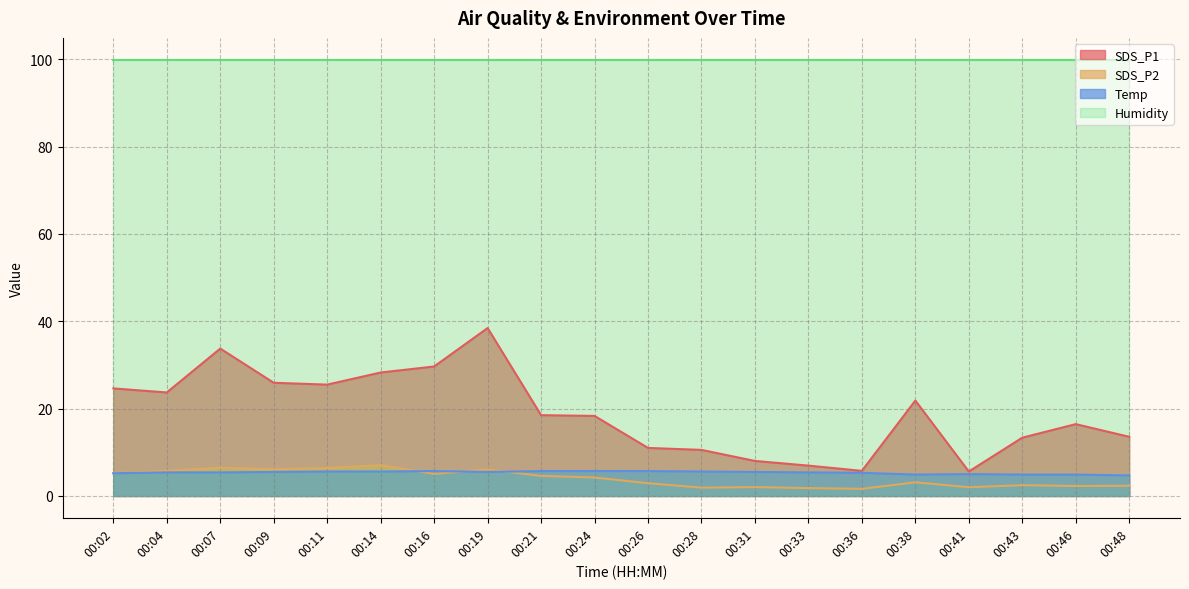

At which label is SDS_P1 closest to 22?

00:38